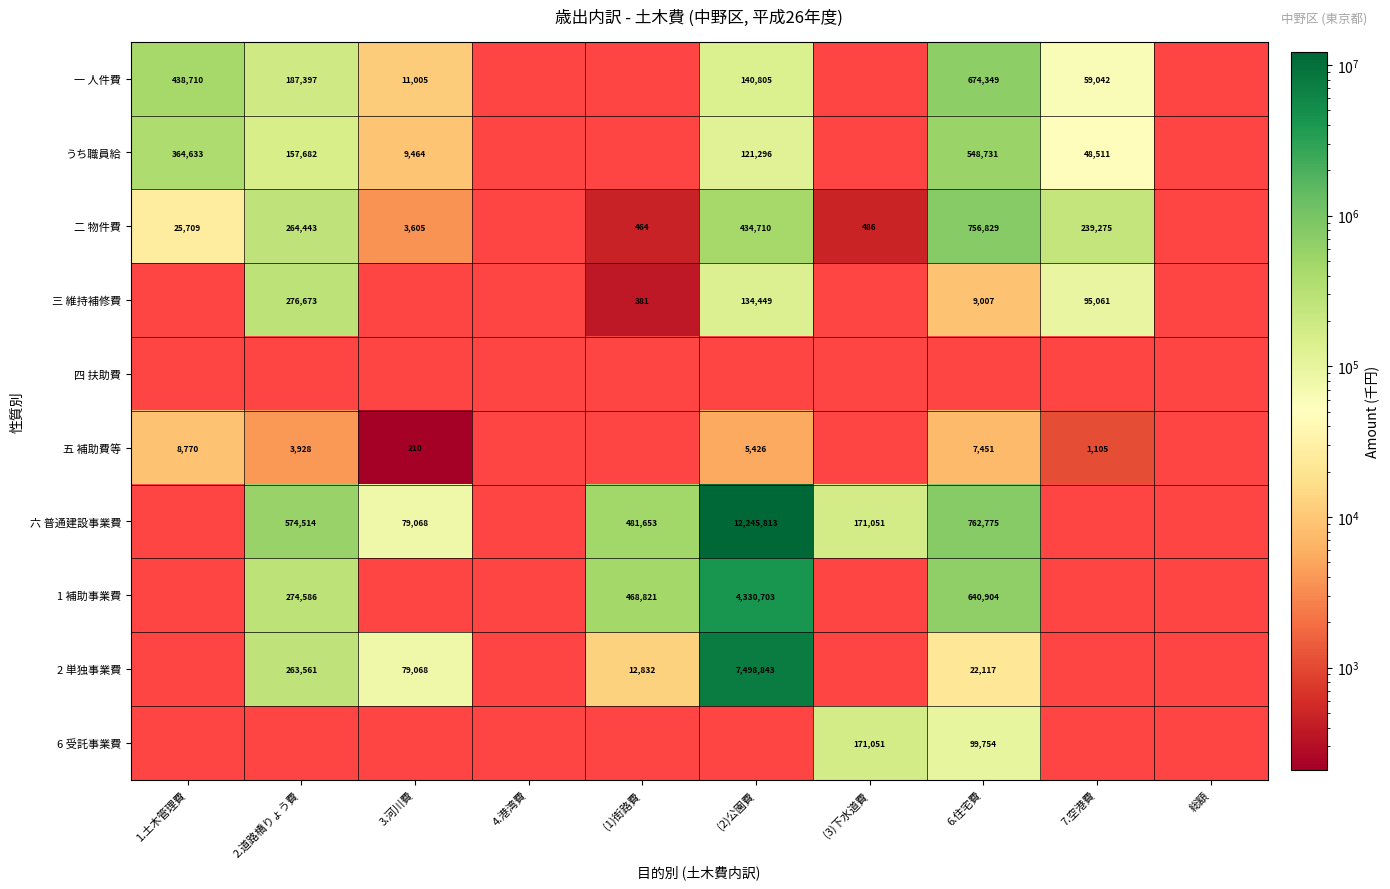

The 三 維持補修費 series shows 506 at (1)街路費. True or false?

False